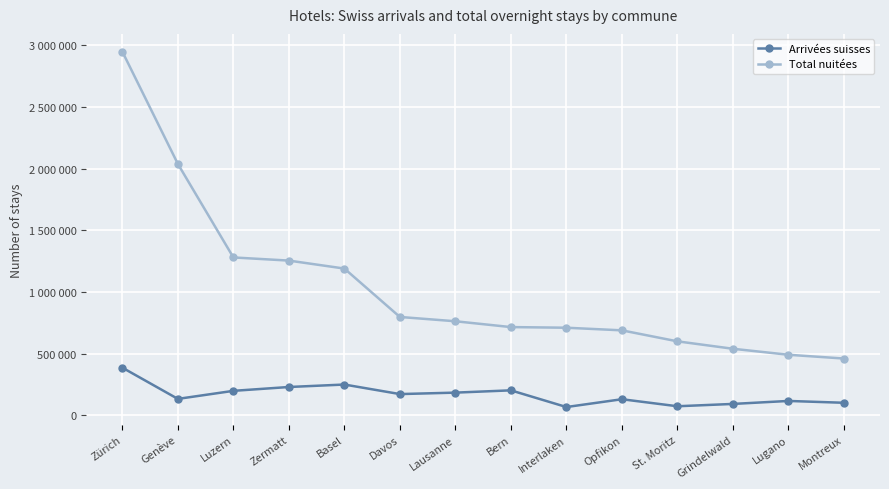

Does the chart have visible grid lines?

Yes